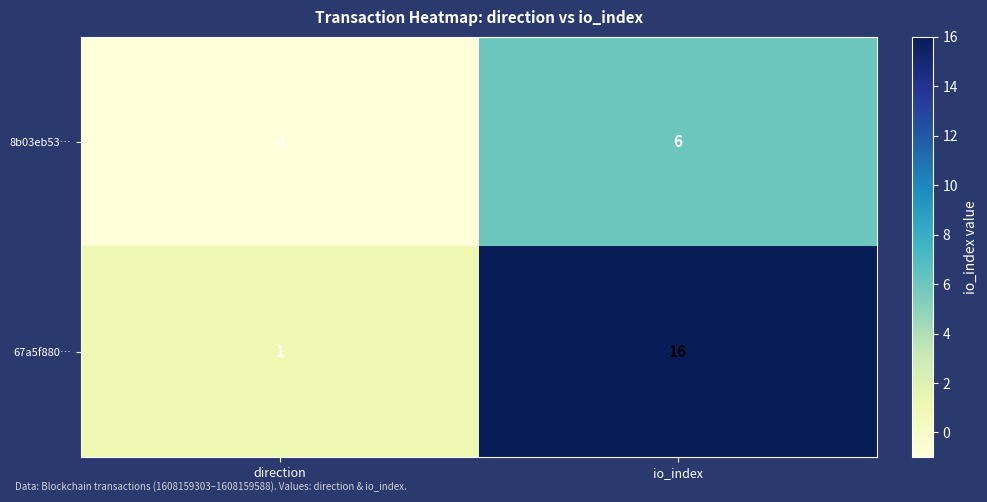

List the series in order of their overall mean, lowest first.

8b03eb53…, 67a5f880…